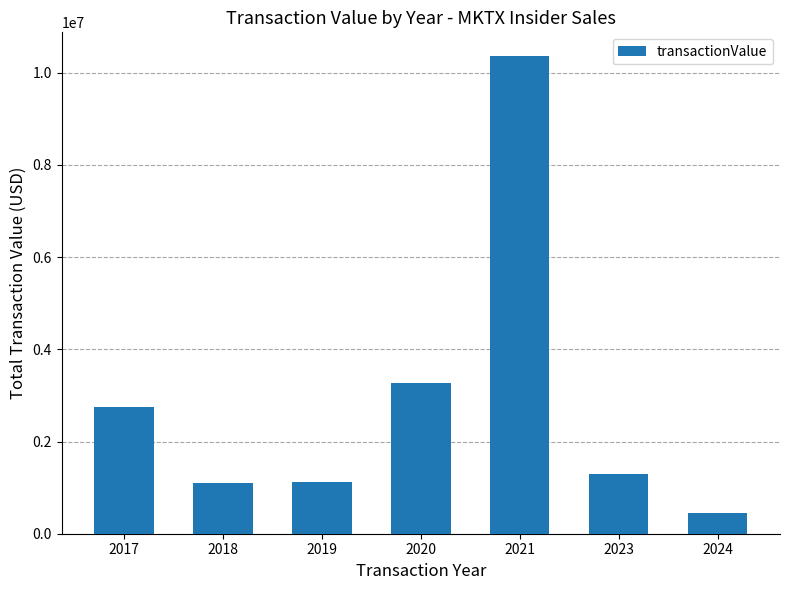

What is the sum of the values at 2024 and 2021?

10800812